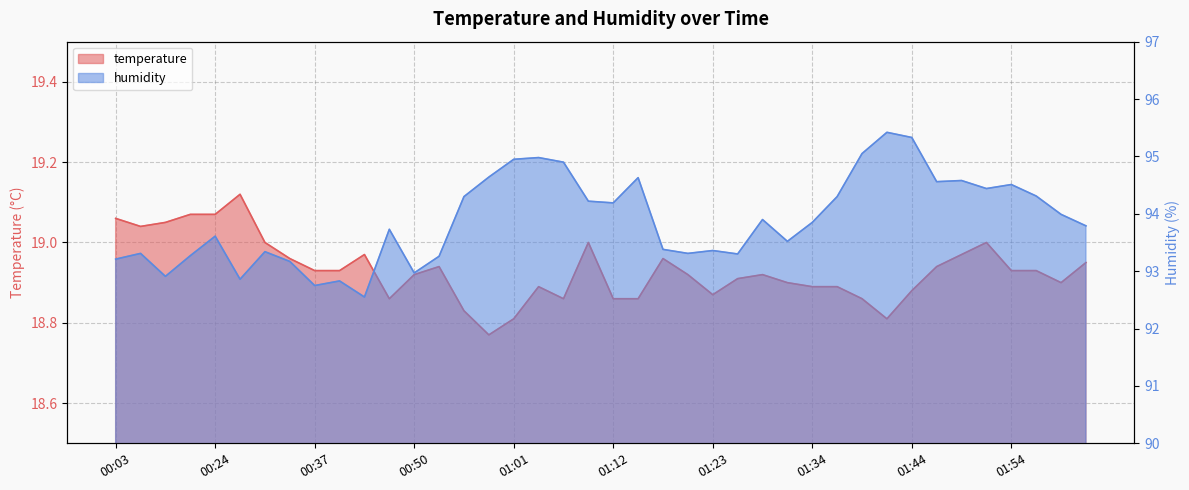

Does the chart have visible grid lines?

Yes